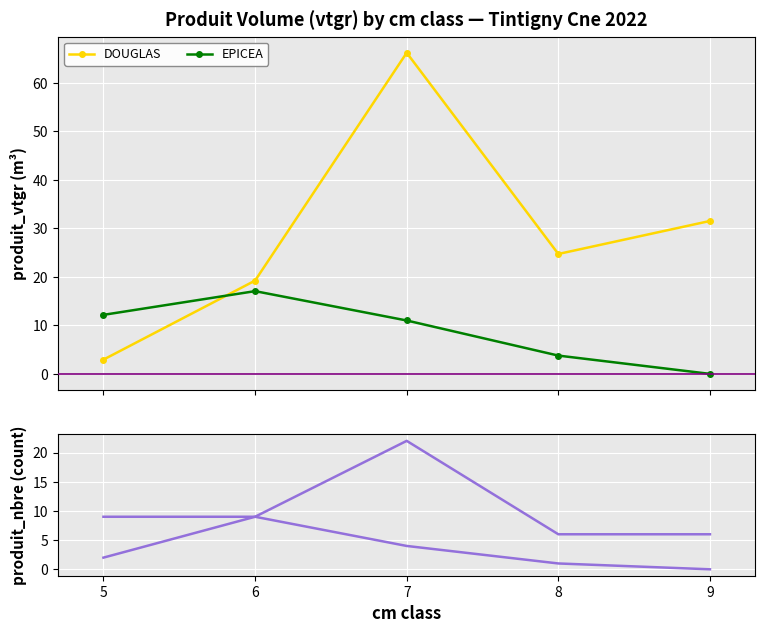

Which series has the widest spread of values?

DOUGLAS